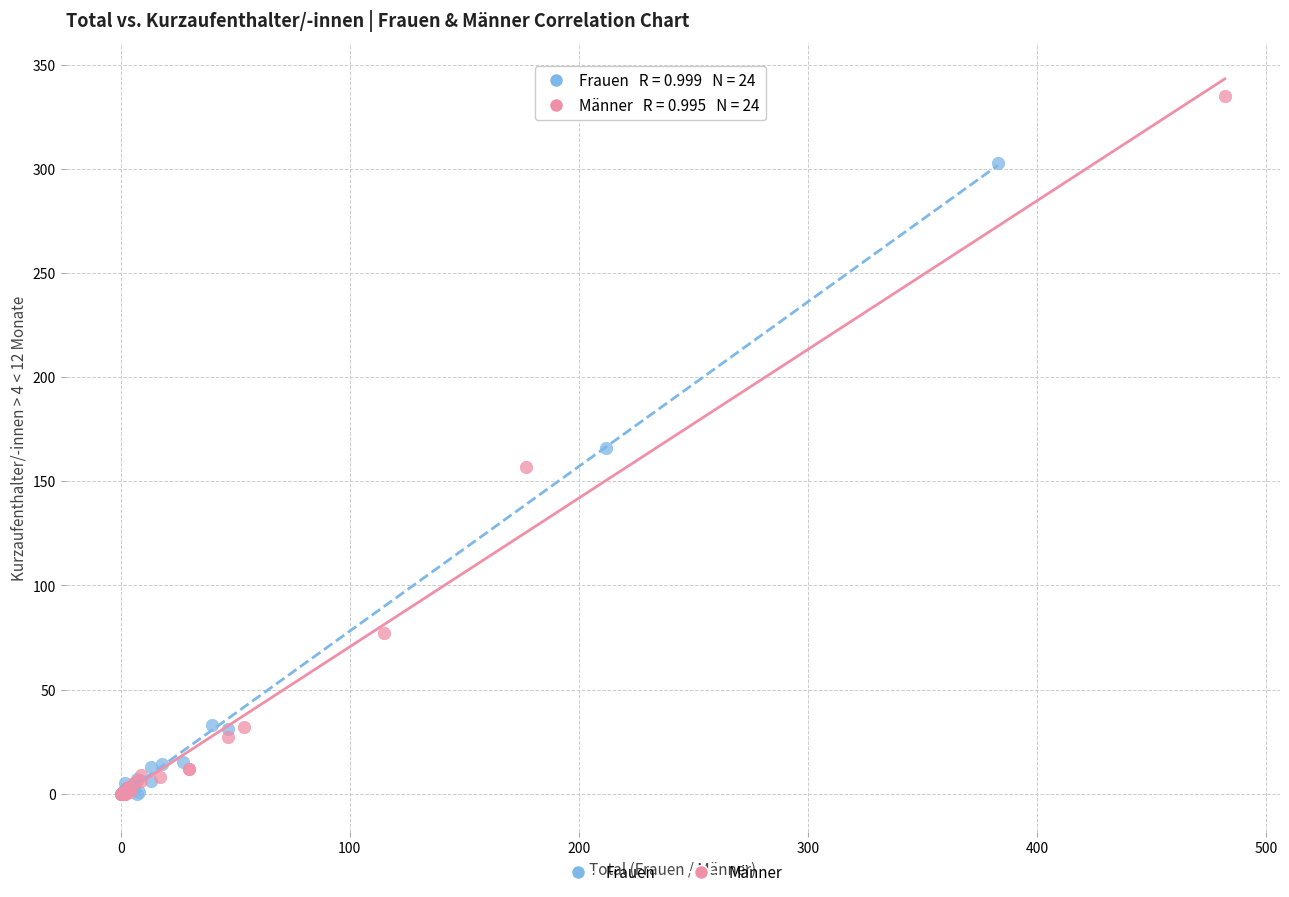

Which series has the largest Y range (max minus min)?

Männer